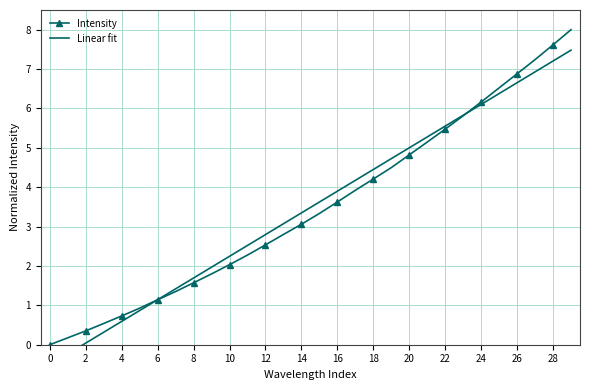

Is it true that Intensity equals 0.4 at 2?

True